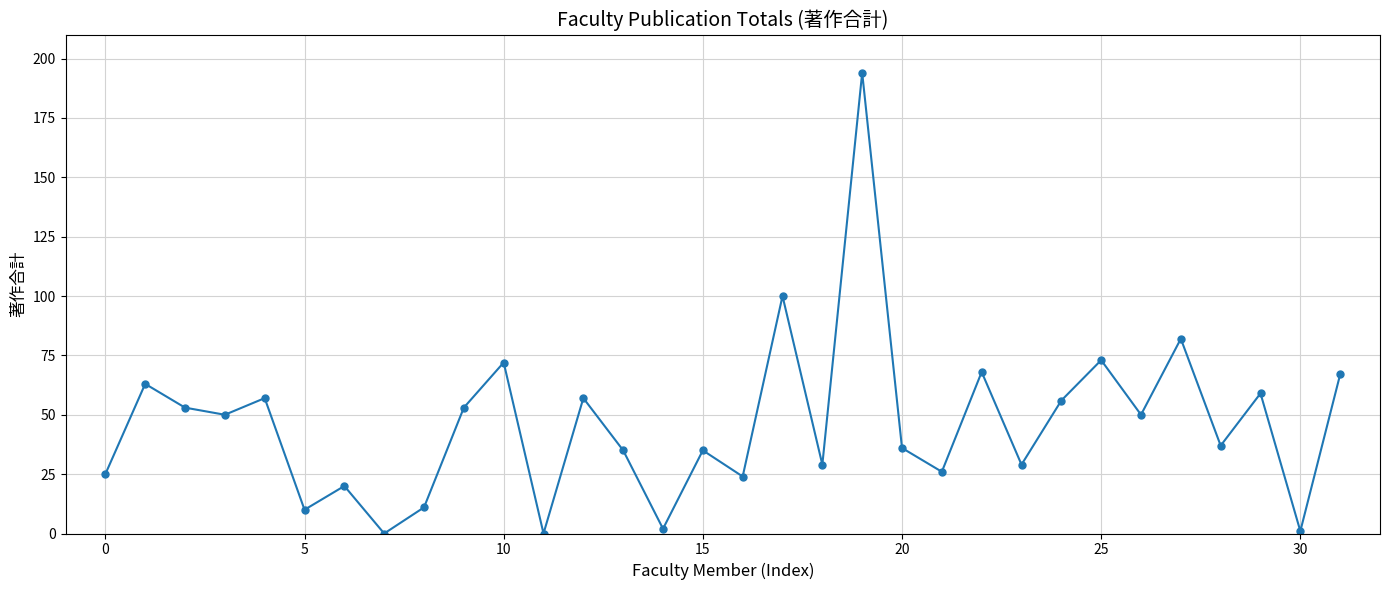

How many interior local valleys (lower than both neighbors) does the data have?

12